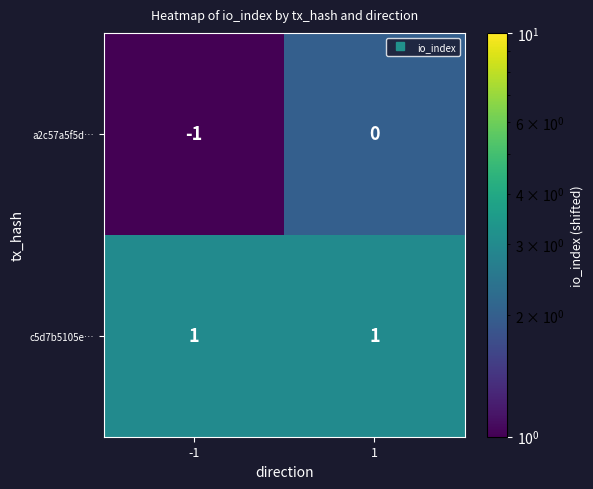

The value of c5d7b5105e… at 1 is 0. True or false?

False